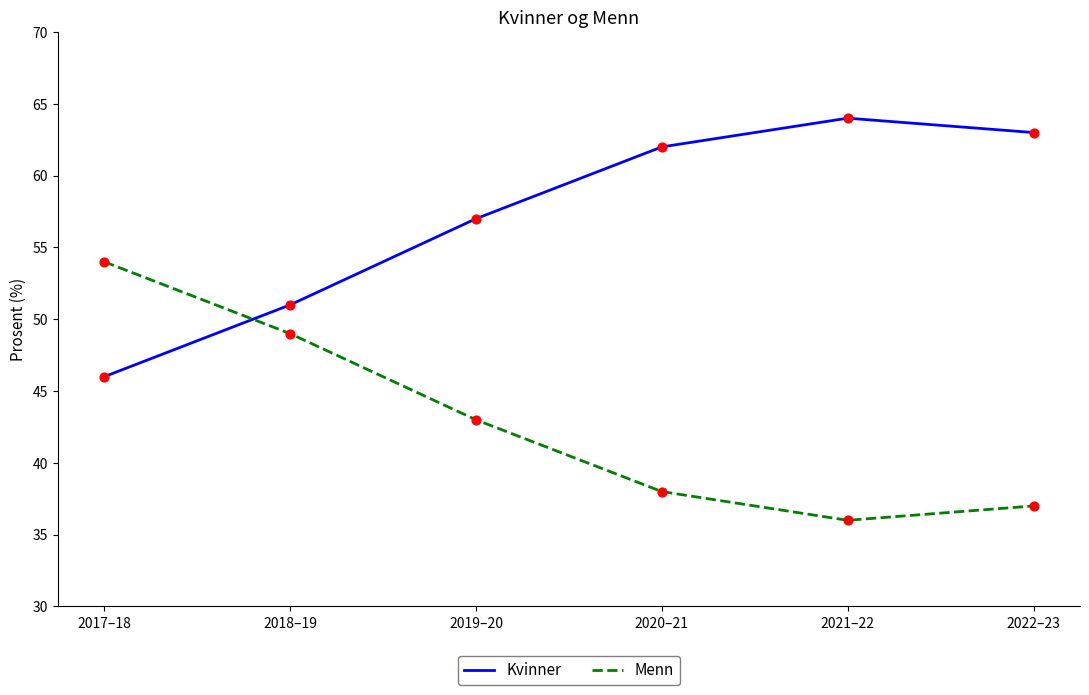

Is the value of Kvinner at 2019–20 greater than the value of Menn at 2017–18?

Yes